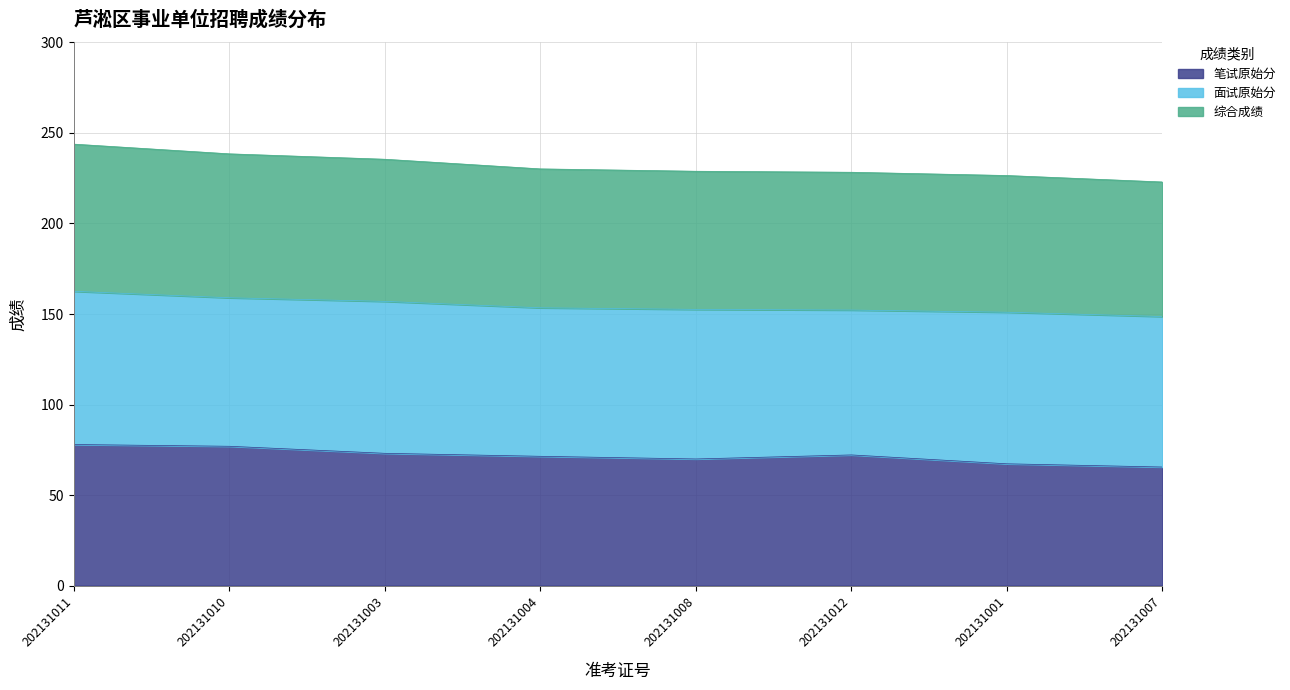

Count the number of categories in the chart.

8